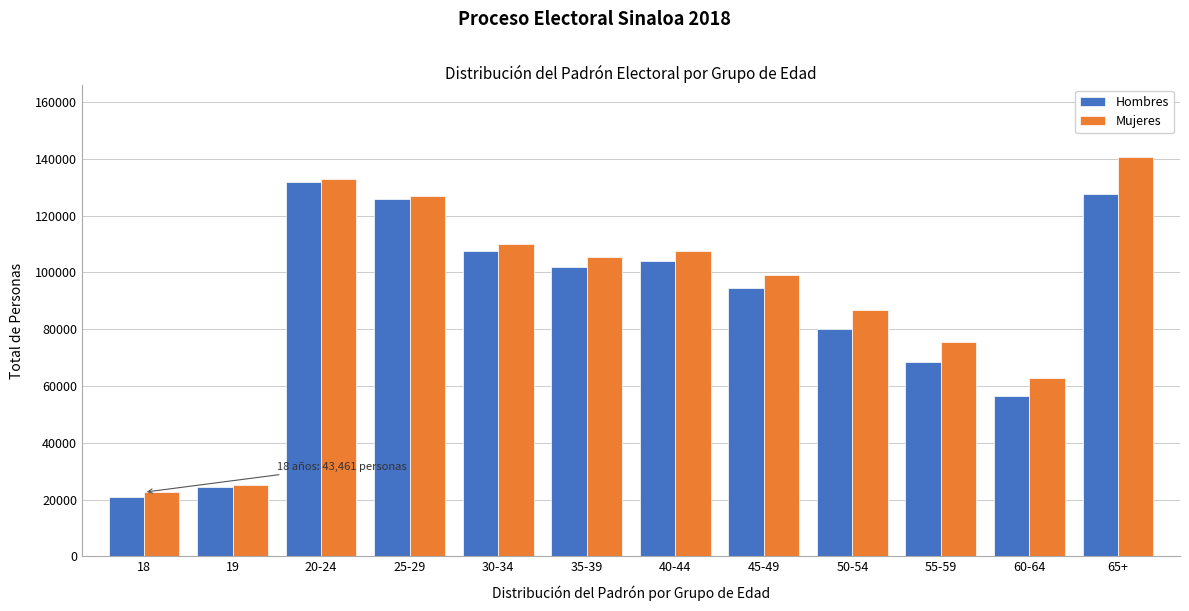

Reading left to right, what are all the values shown in this chart?

Hombres: 20840	24629	131986	125912	107691	101876	103949	94386	80230	68305	56565	127732
Mujeres: 22621	25288	133011	127001	109851	105373	107664	98919	86709	75352	62731	140769